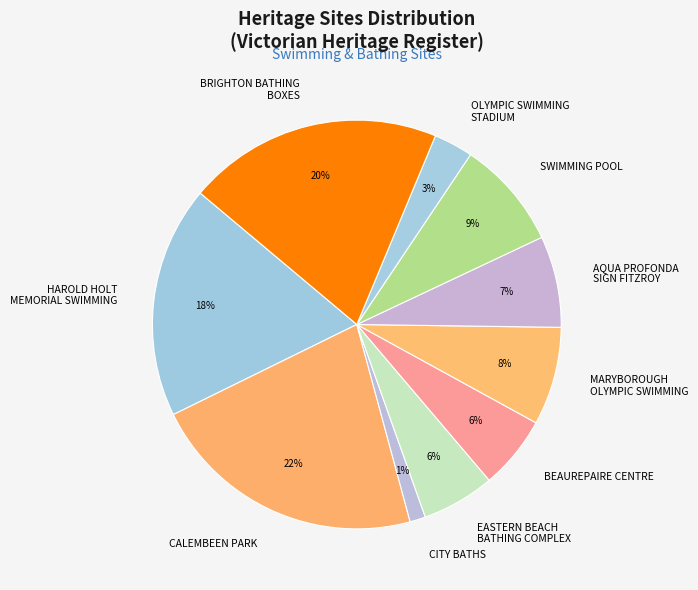

Is there a majority slice in this chart?

No